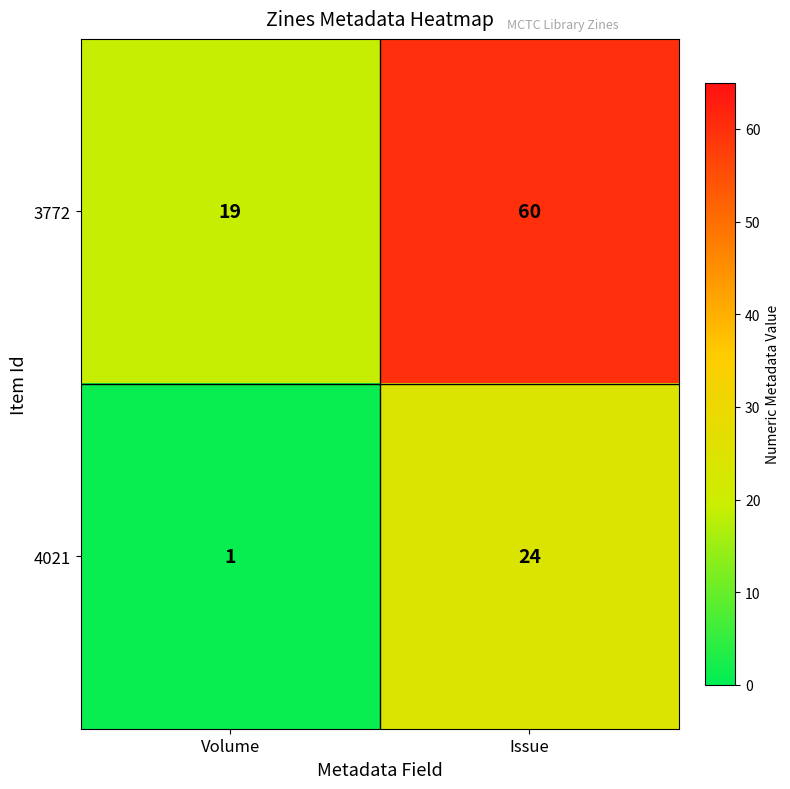

What is the difference between the 4021 values at Volume and Issue?

23